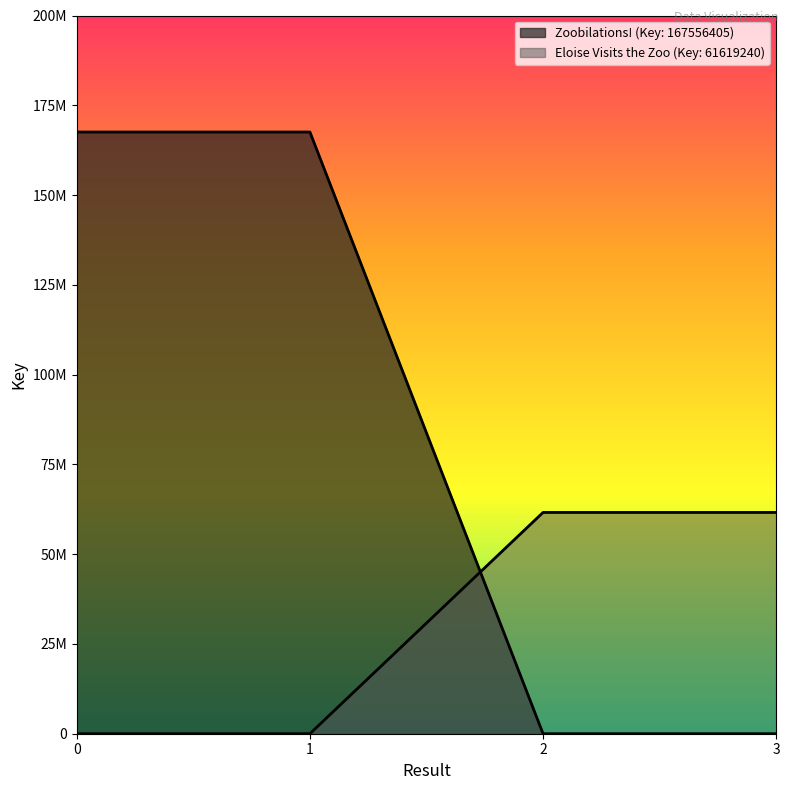

Does the chart display data point markers on the line(s)?

No